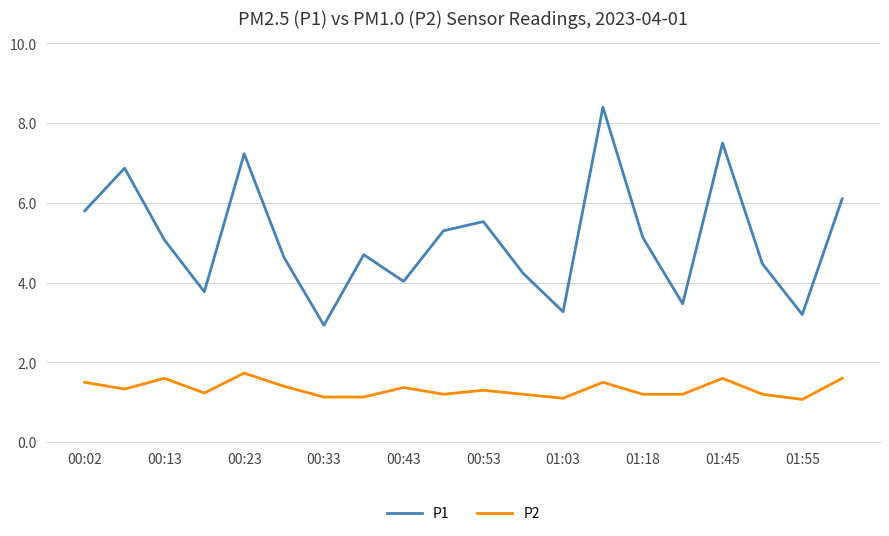

Rank the series by their maximum value, from highest to lowest.

P1, P2